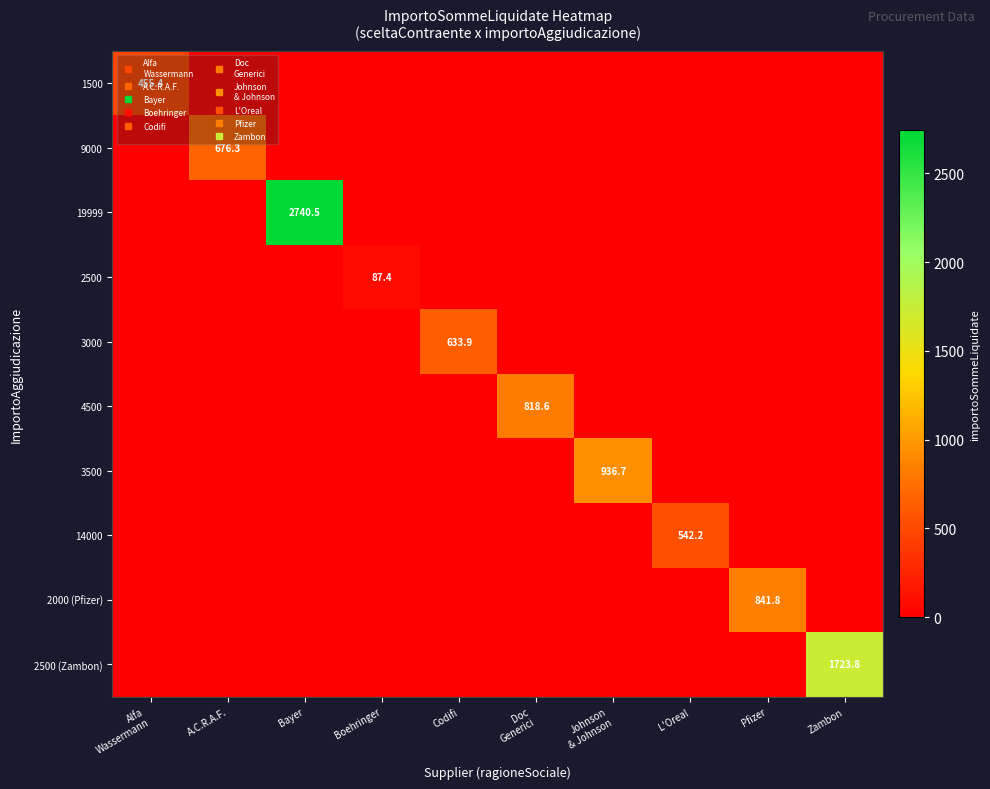

How many values in 3000 are above zero?

1